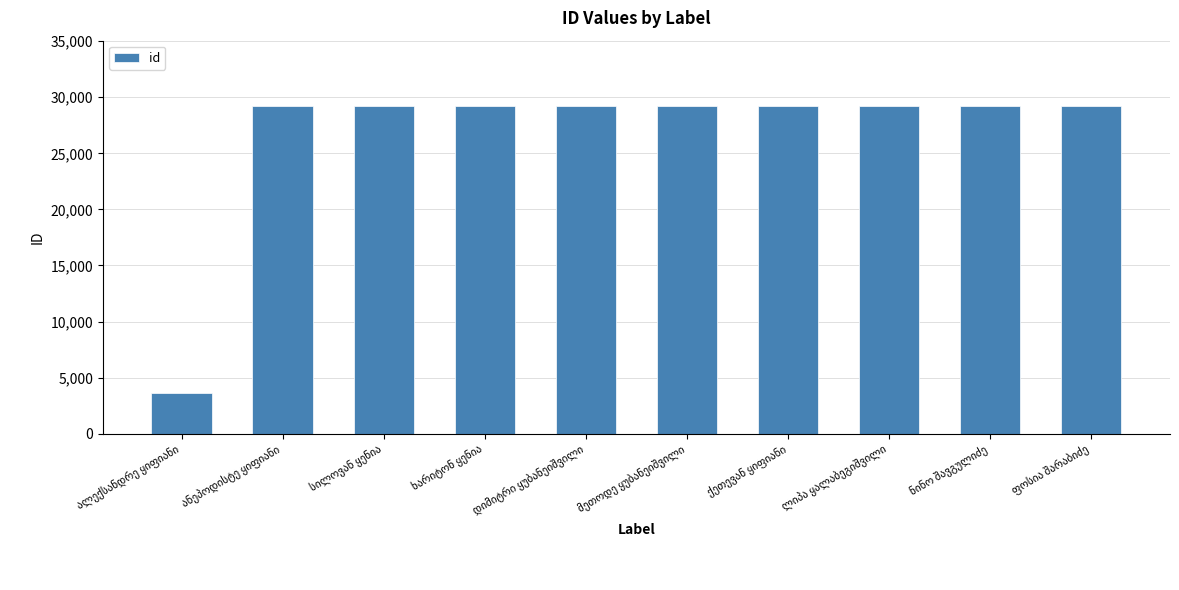

What is the sum of all values?

266435